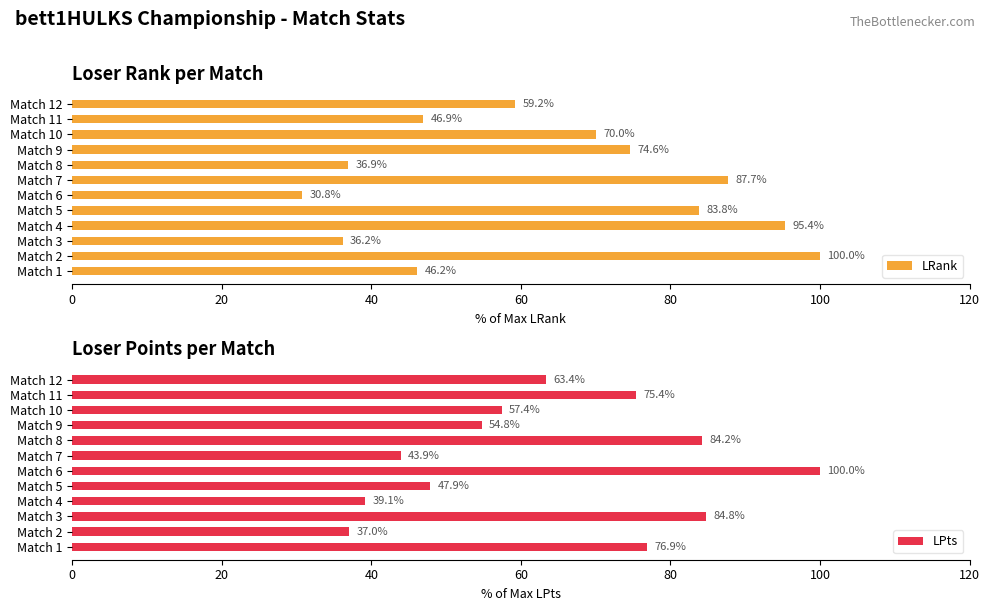

Rank the categories by LRank value from highest to lowest.

Match 2, Match 4, Match 7, Match 5, Match 9, Match 10, Match 12, Match 11, Match 1, Match 8, Match 3, Match 6